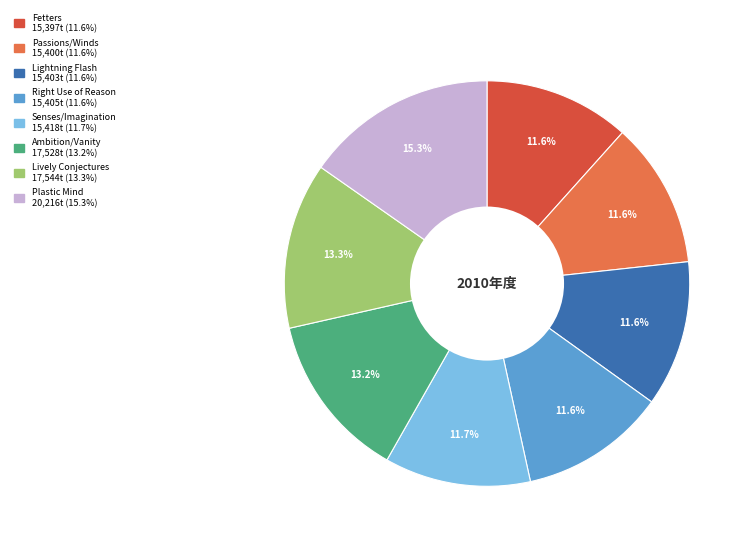

To the nearest percent, what percentage of the pie is Lively Conjectures?

13%